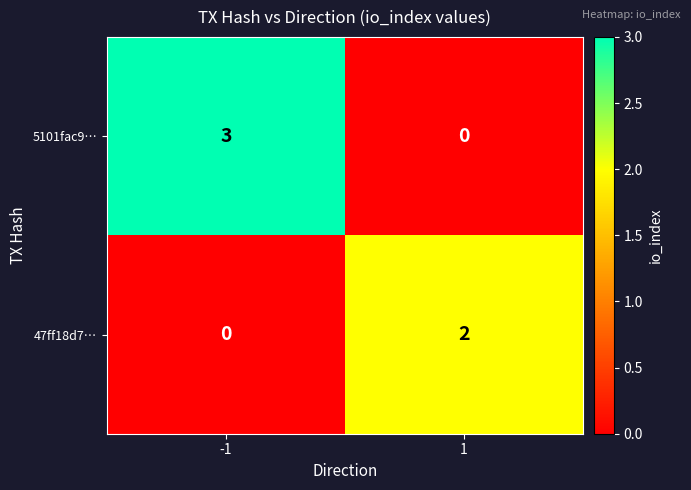

Reading right to left, transcribe all the data shown in this chart.

5101fac9…: 1=0	-1=3
47ff18d7…: 1=2	-1=0